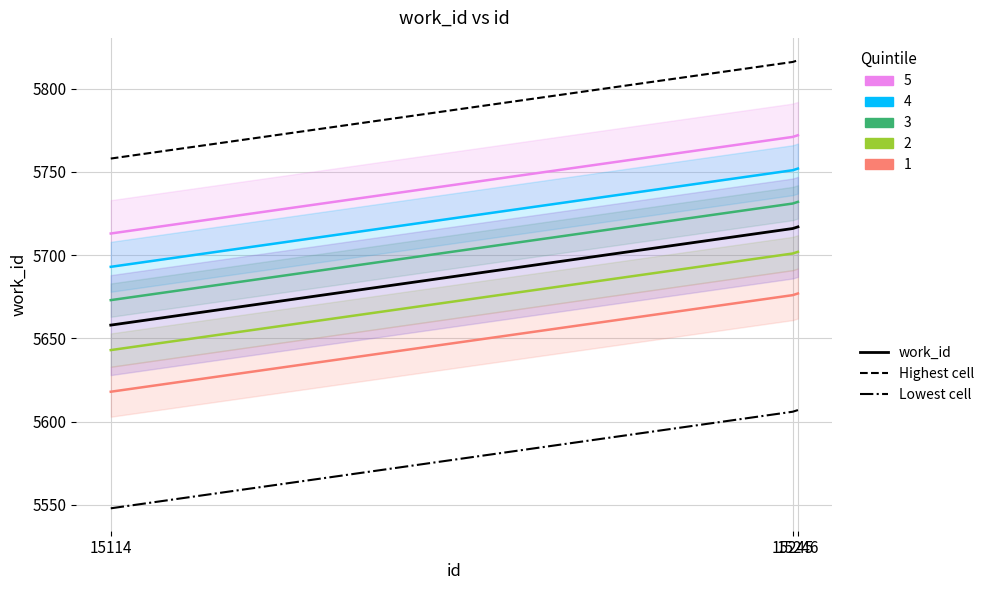

Between 15114 and 15246, which series saw the biggest shift?

work_id